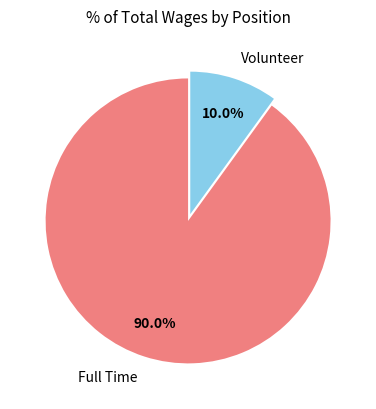

Is there a majority slice in this chart?

Yes